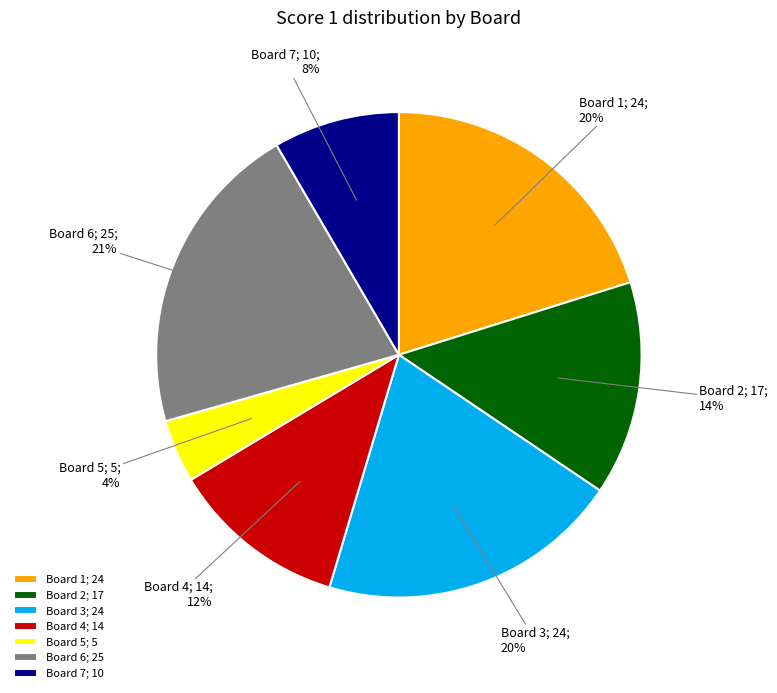

How many segments does this pie chart have?

7